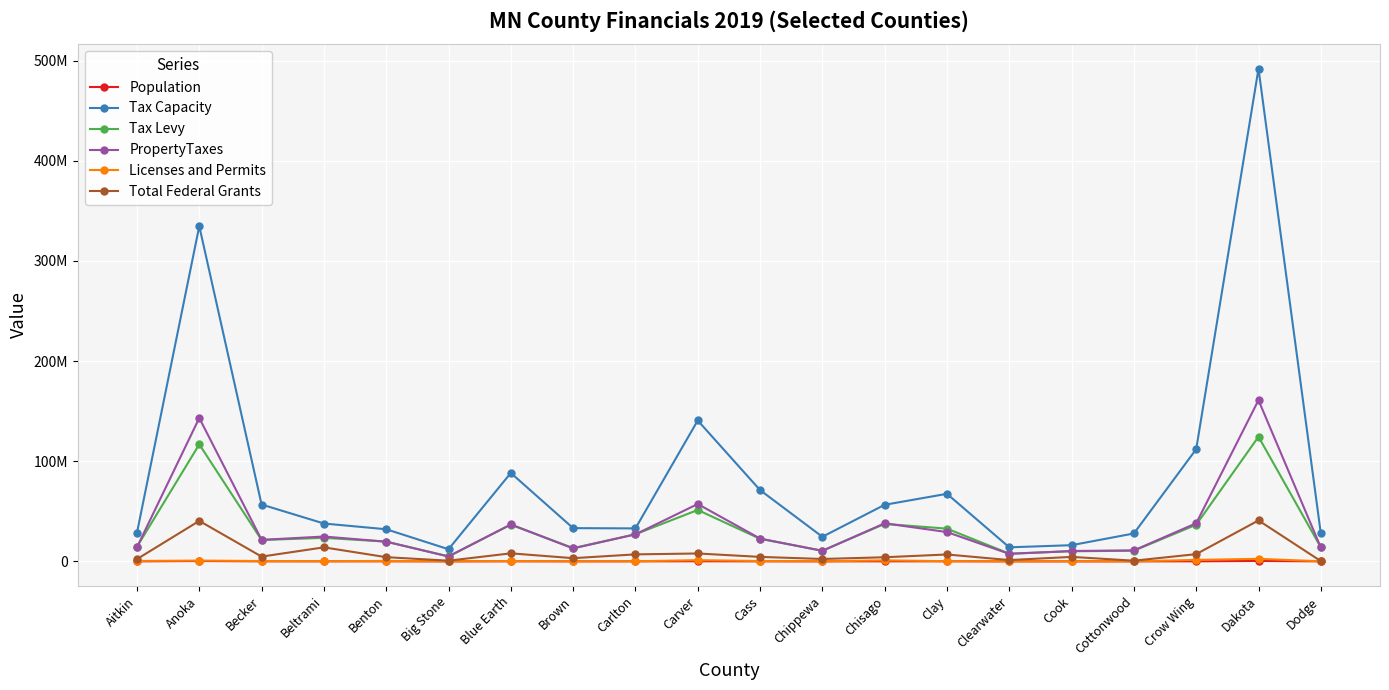

Does the chart display data point markers on the line(s)?

Yes